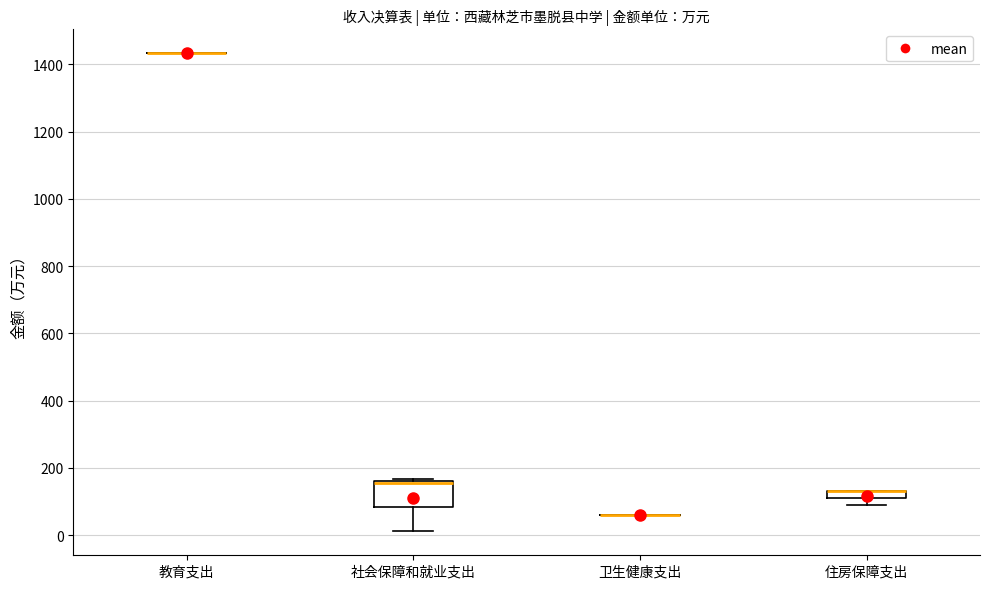

Which box is the tallest, from its lower edge to its upper edge?

社会保障和就业支出